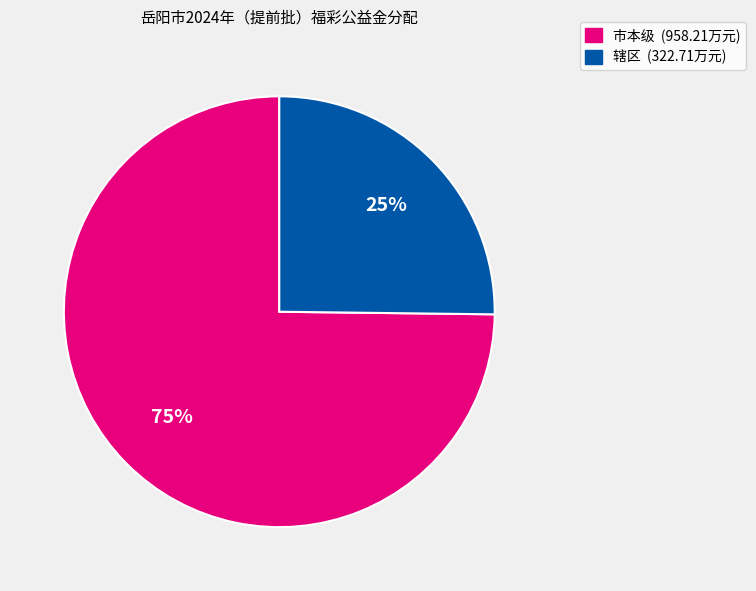

To the nearest percent, what is the difference between the largest and smallest slice percentages?

50%